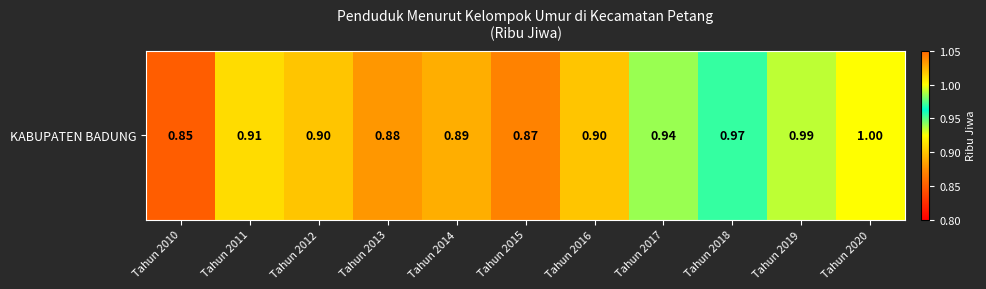

List the labels in order of value, smallest first.

Tahun 2010, Tahun 2015, Tahun 2013, Tahun 2014, Tahun 2012, Tahun 2016, Tahun 2011, Tahun 2017, Tahun 2018, Tahun 2019, Tahun 2020